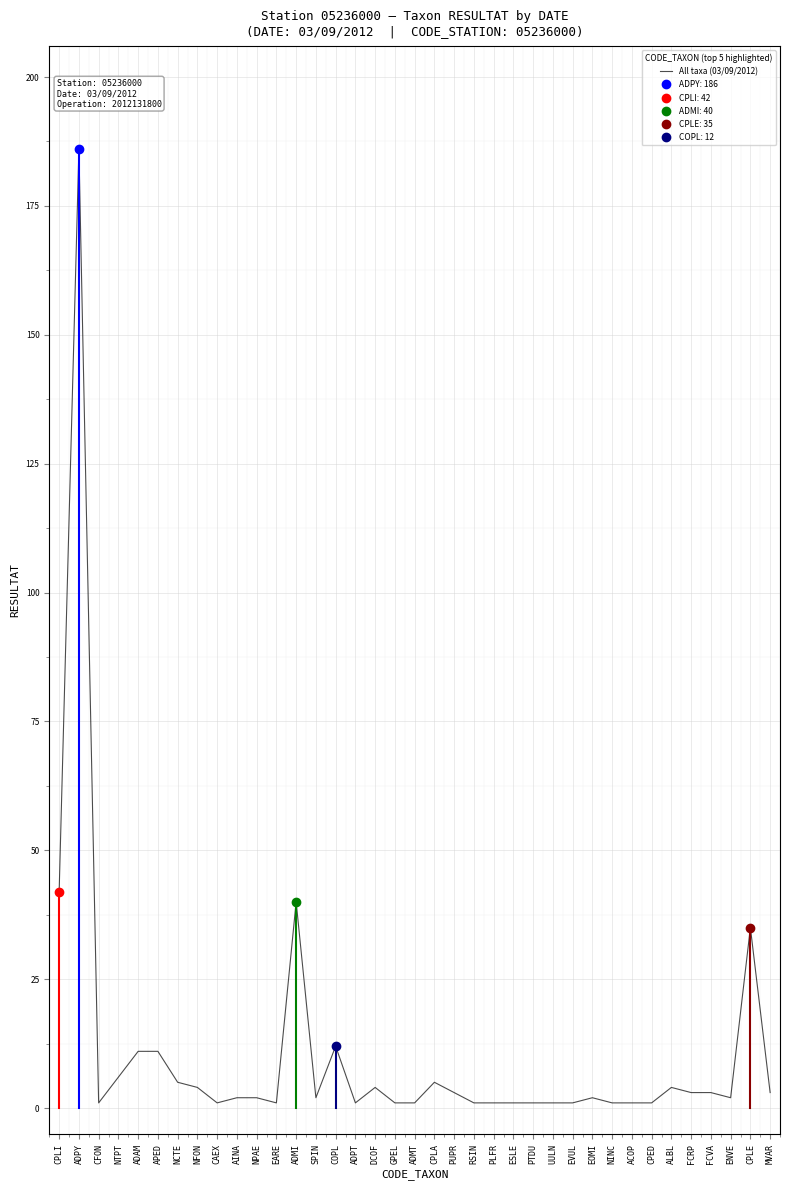

The chart shows a value of 3 at AINA. True or false?

False